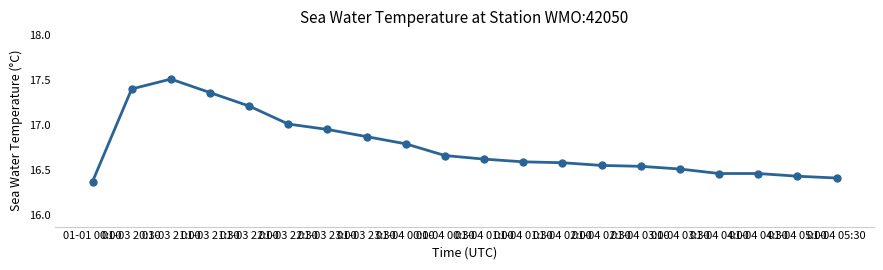

Which label corresponds to the smallest value in the chart?

01-01 00:00